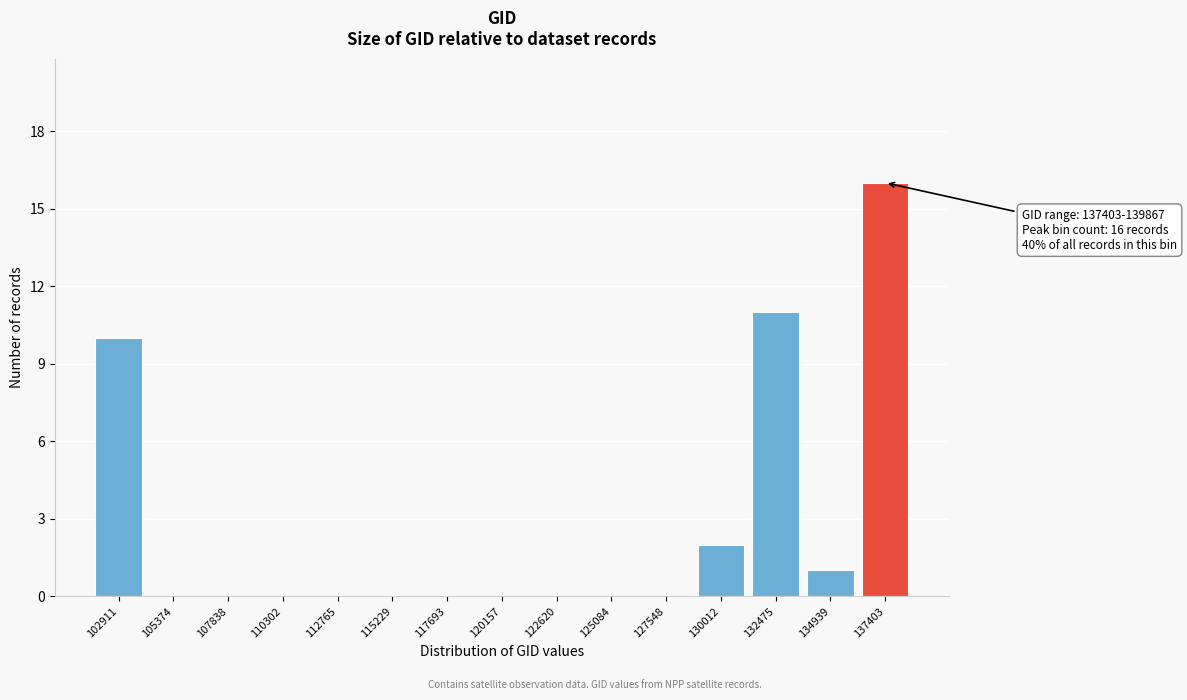

Reading left to right, extract all data points from this chart.

102911=10	105374=0	107838=0	110302=0	112765=0	115229=0	117693=0	120157=0	122620=0	125084=0	127548=0	130012=2	132475=11	134939=1	137403=16